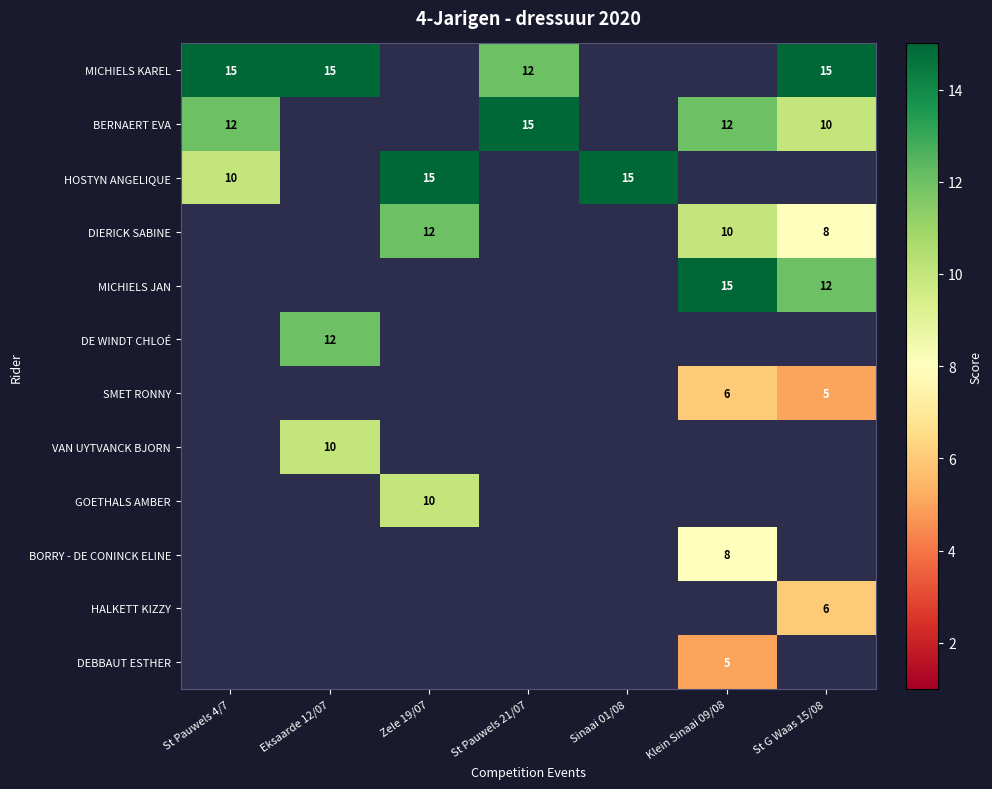

How many series are shown in this chart?

12